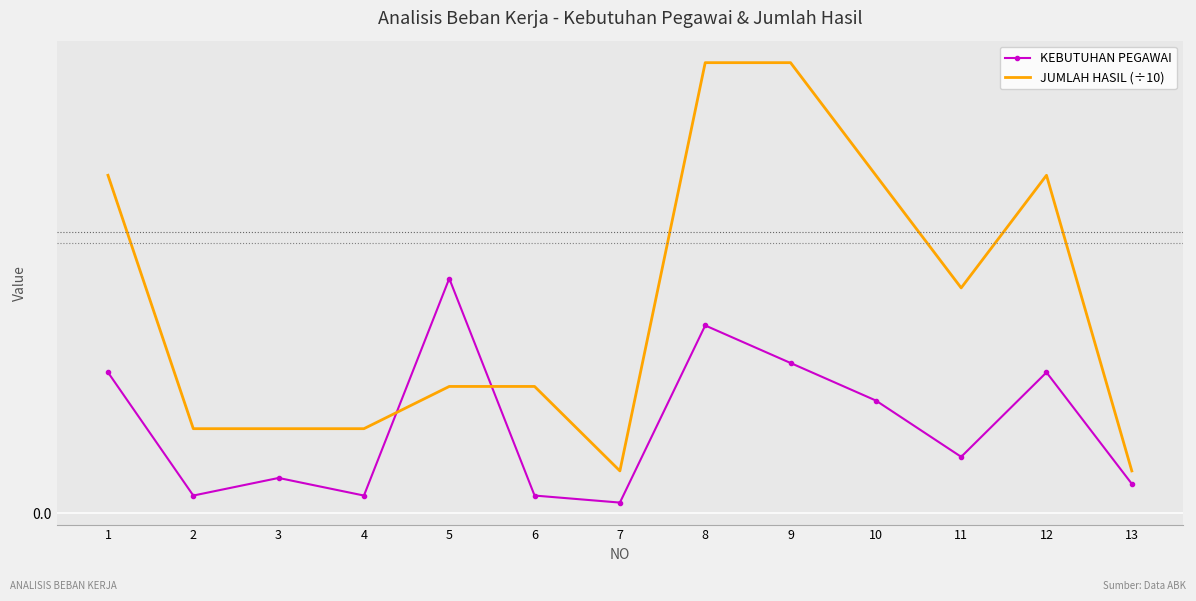

What are all the series names shown in the legend?

KEBUTUHAN PEGAWAI, JUMLAH HASIL (÷10)